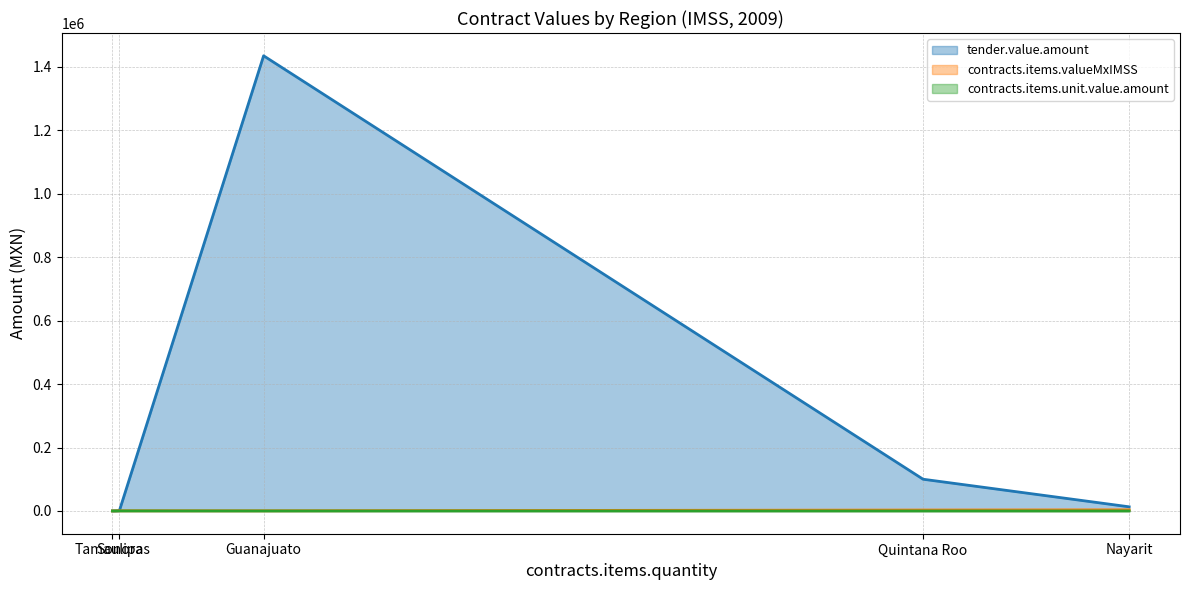

True or false: contracts.items.unit.value.amount and contracts.items.valueMxIMSS cross at least once.

False